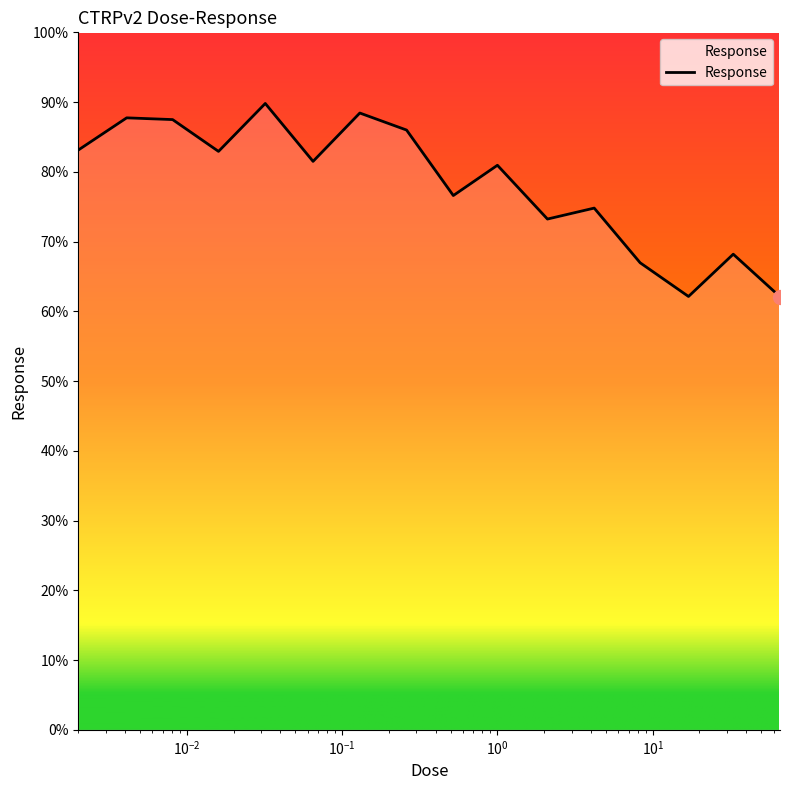

What is the greatest value displayed?

89.8